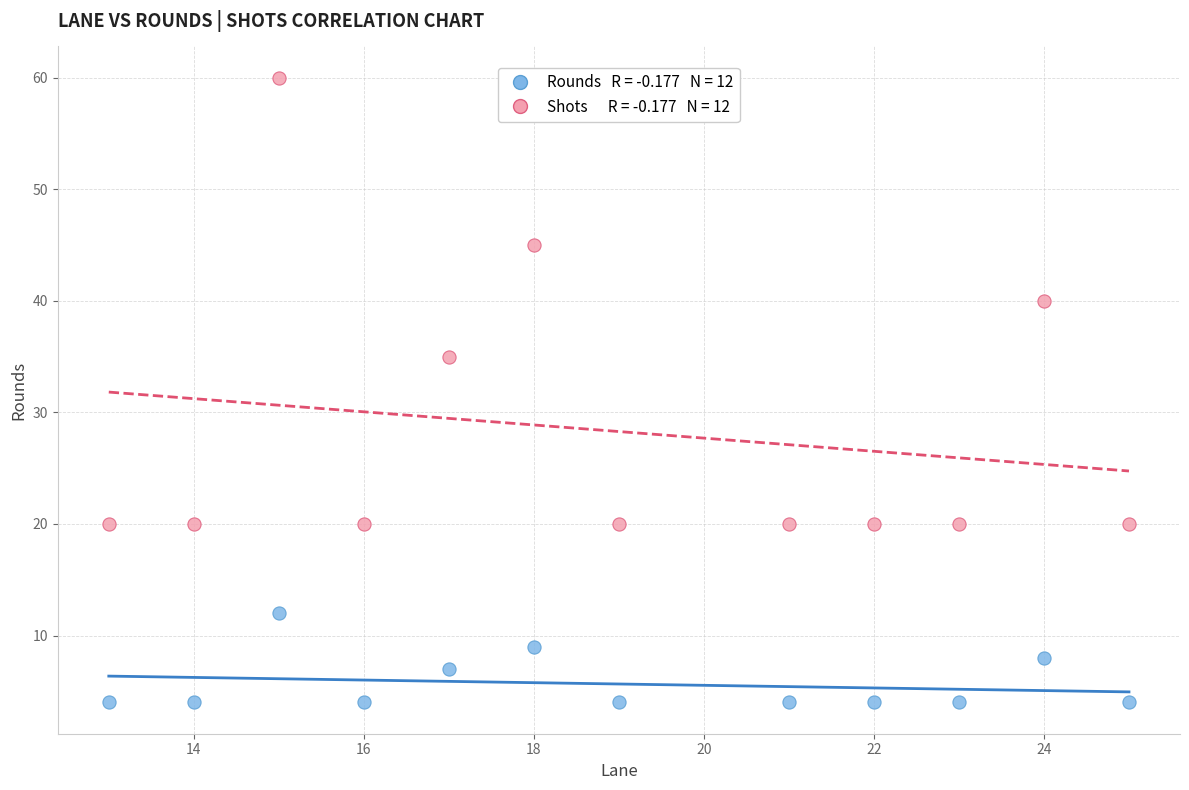

Across all series, what Y value is closest to 32?

35